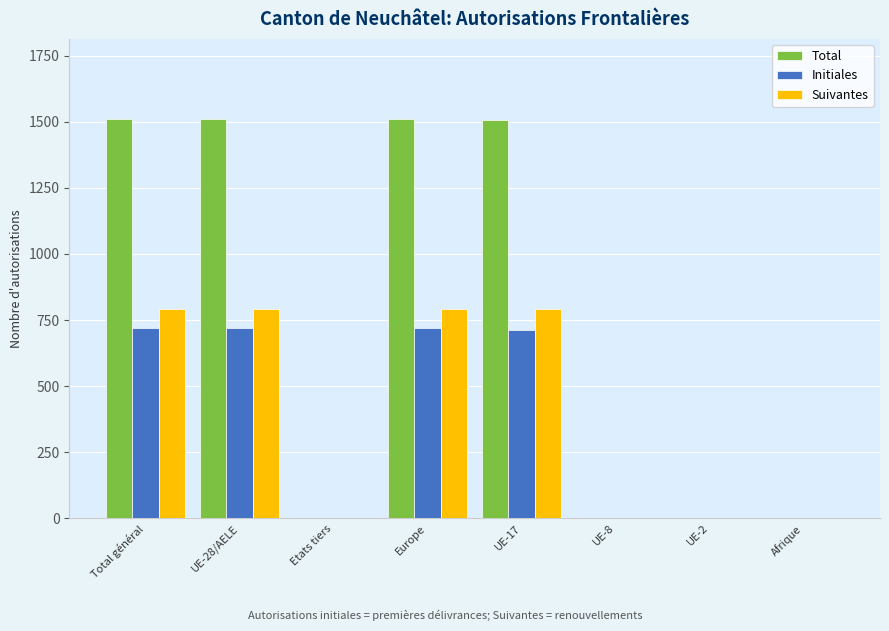

What is the average value of the Total series?

755